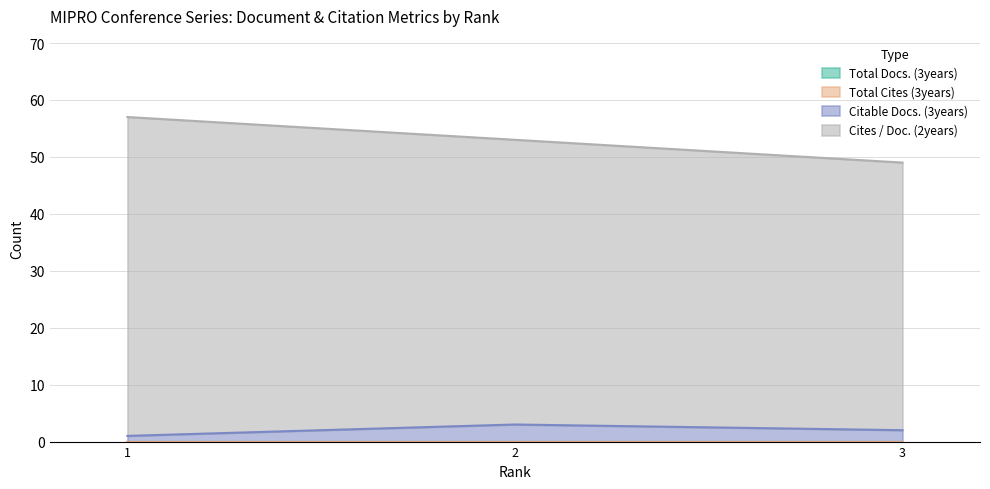

Count the Citable Docs. (3years) values in the range 1 to 3.

3